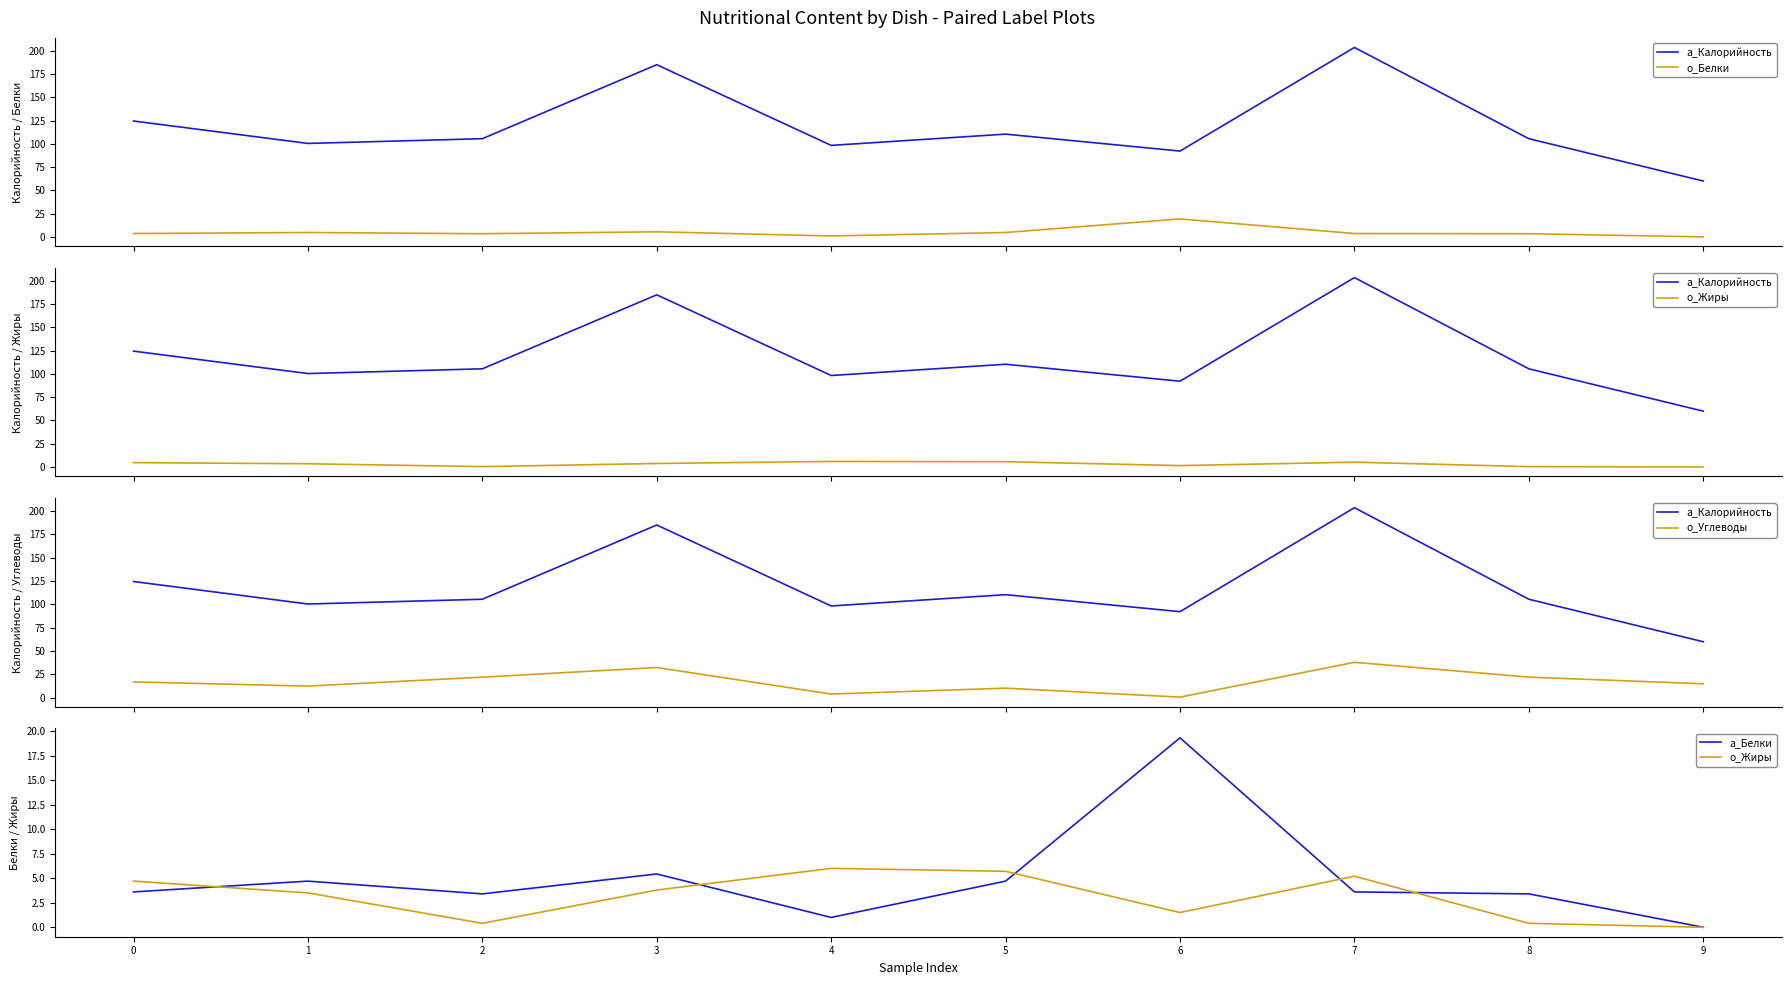

Reading left to right, what are all the values shown in this chart?

a_Калорийность: 0=124.5	1=100.4	2=105.5	3=185.0	4=98.3	5=110.4	6=92.2	7=203.5	8=105.5	9=60.0
o_Белки: 0=3.6	1=4.7	2=3.4	3=5.4	4=1.0	5=4.7	6=19.3	7=3.6	8=3.4	9=0.0
o_Жиры: 0=4.7	1=3.5	2=0.4	3=3.8	4=6.0	5=5.7	6=1.5	7=5.2	8=0.4	9=0.0
o_Углеводы: 0=17.0	1=12.5	2=22.1	3=32.4	4=4.0	5=10.3	6=0.7	7=38.0	8=22.1	9=15.0
a_Белки: 0=3.6	1=4.7	2=3.4	3=5.4	4=1.0	5=4.7	6=19.3	7=3.6	8=3.4	9=0.0